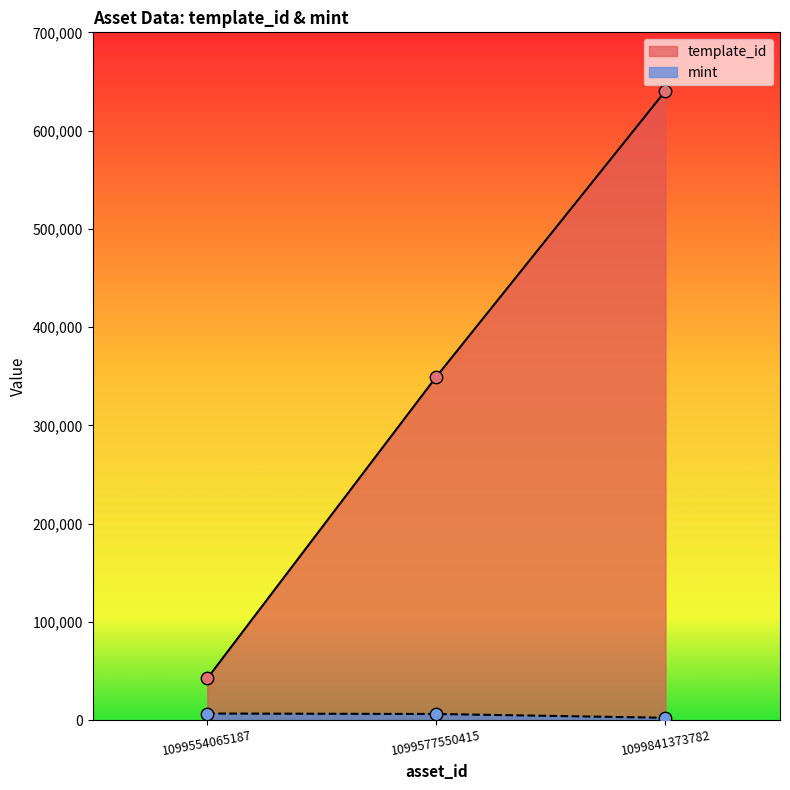

Which series has the largest total across all categories?

template_id